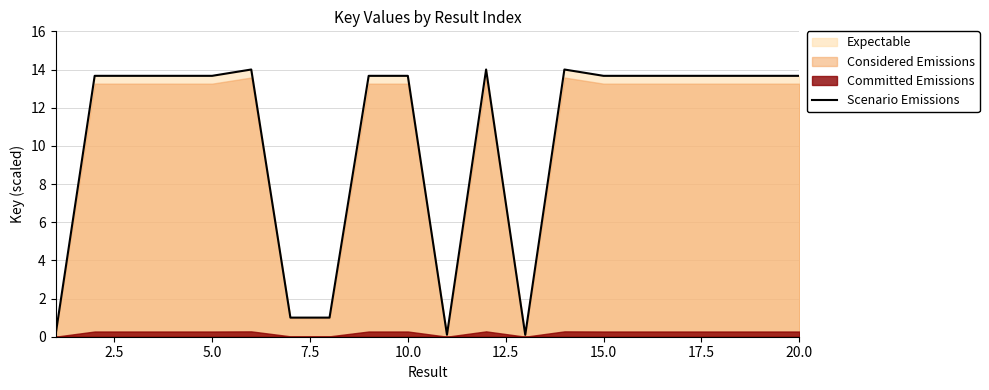

True or false: the data shows 21.4 at 15.0.

False